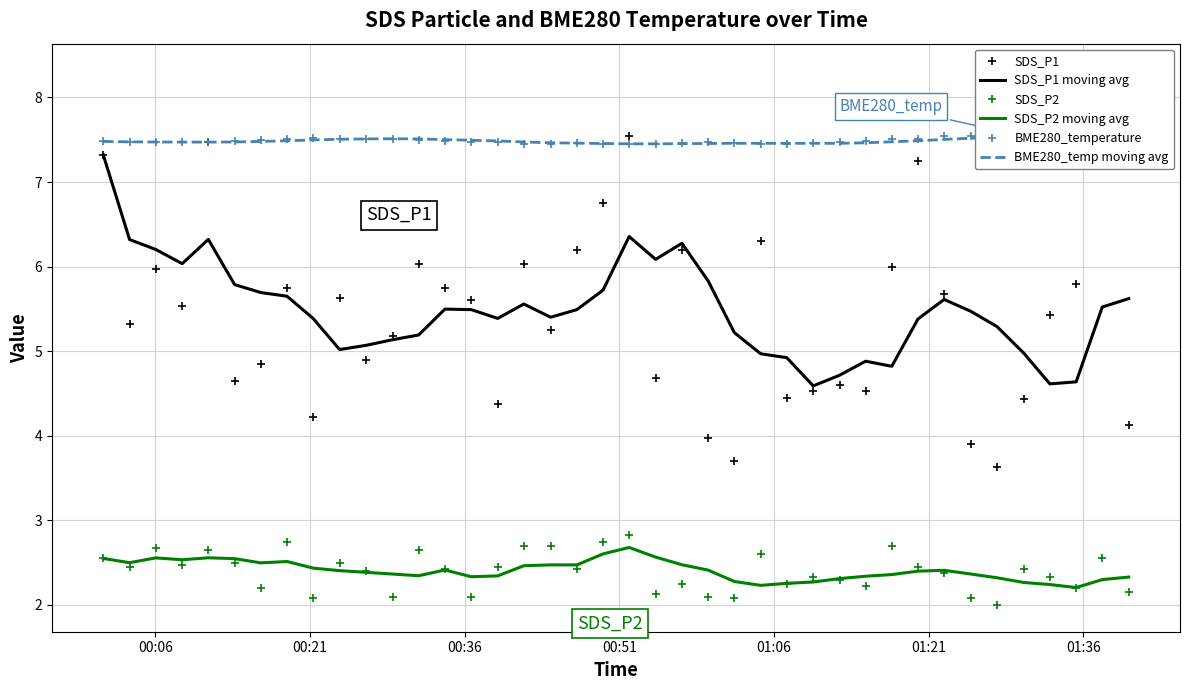

What is the minimum value for SDS_P2 moving avg?

2.2